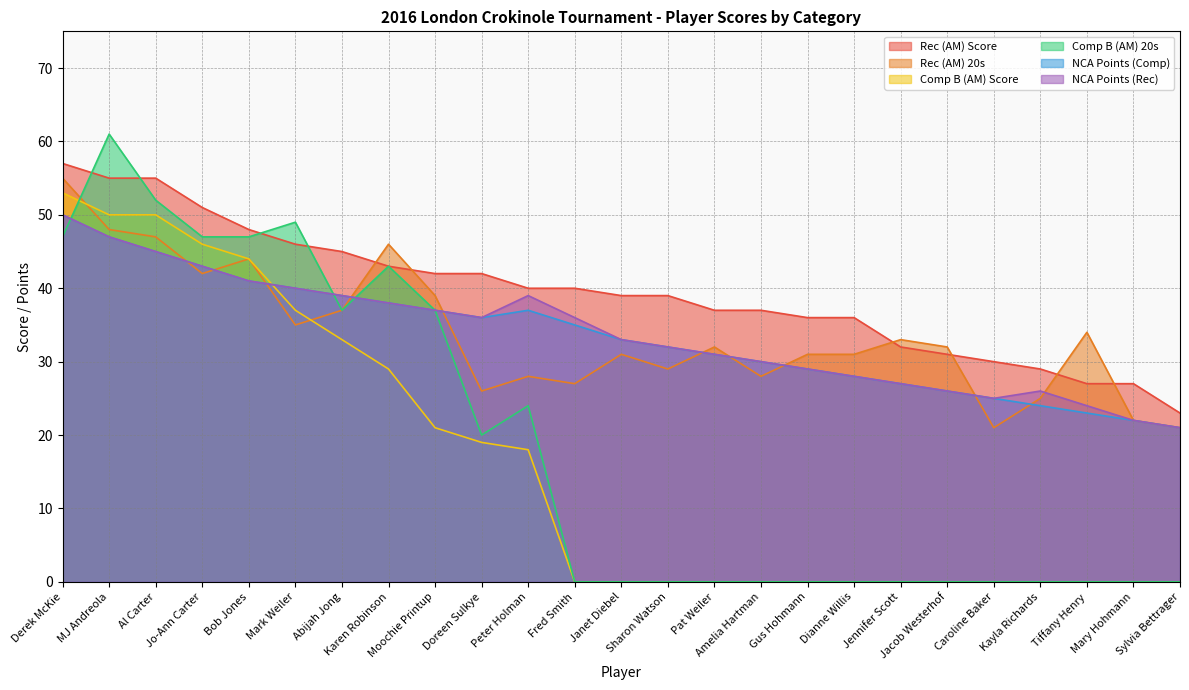

True or false: Comp B (AM) 20s has more than 1 interior local peaks.

True